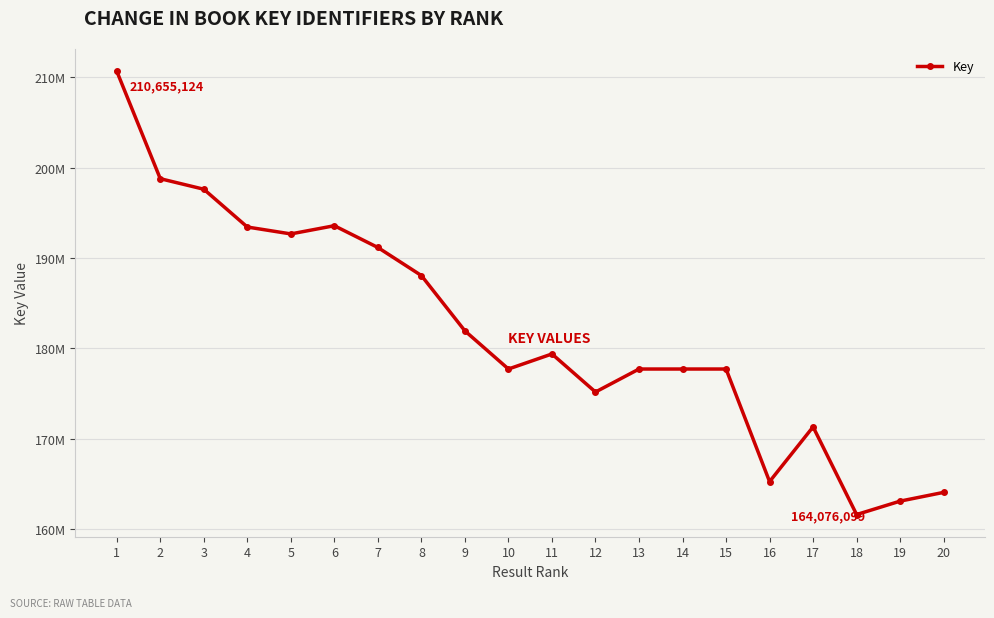

Does the chart have visible grid lines?

Yes